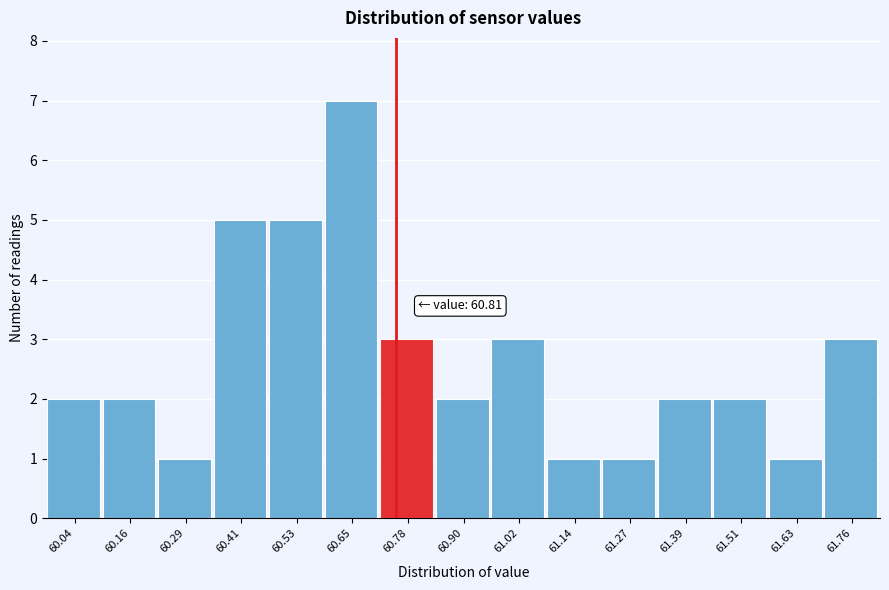

Reading right to left, extract all data points from this chart.

3	1	2	2	1	1	3	2	3	7	5	5	1	2	2